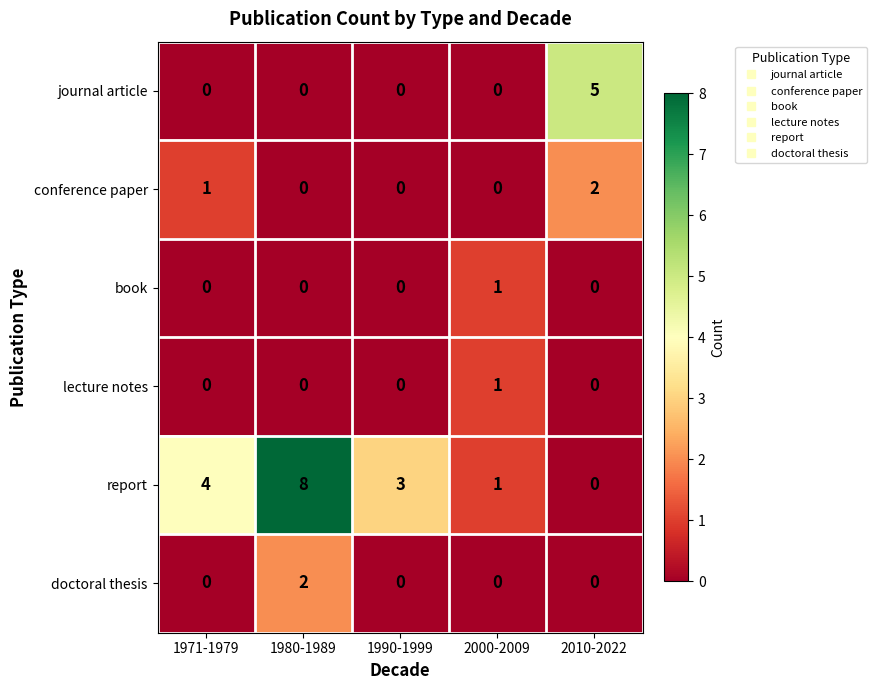

At which category is the sum across all series the highest?

1980-1989